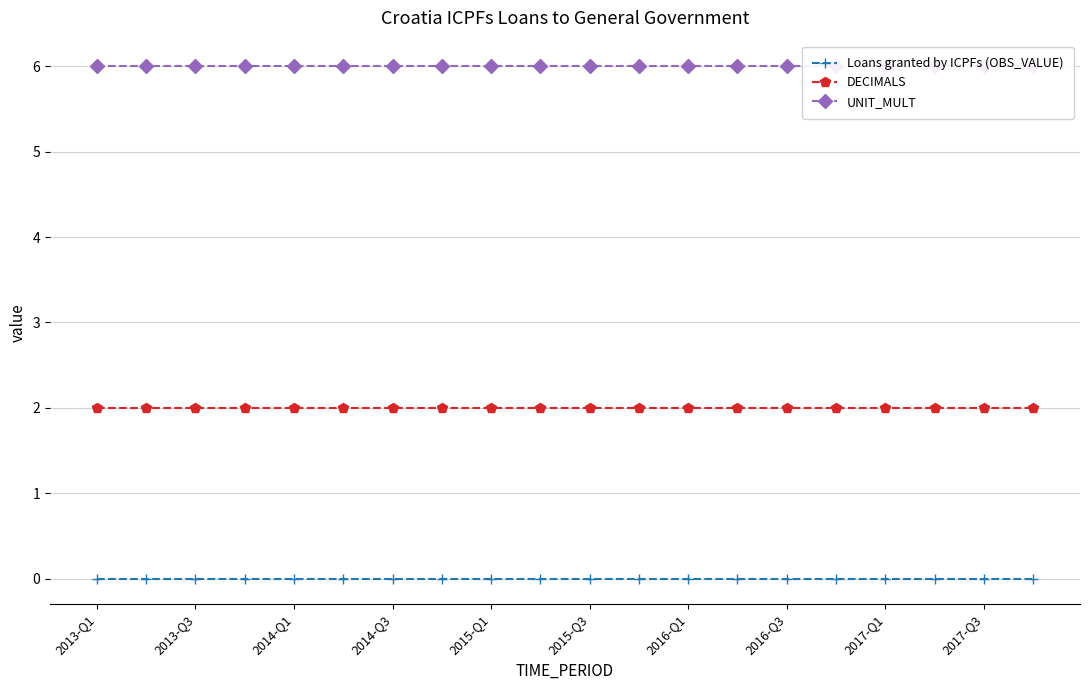

List the series in order of their peak value, highest first.

UNIT_MULT, DECIMALS, Loans granted by ICPFs (OBS_VALUE)